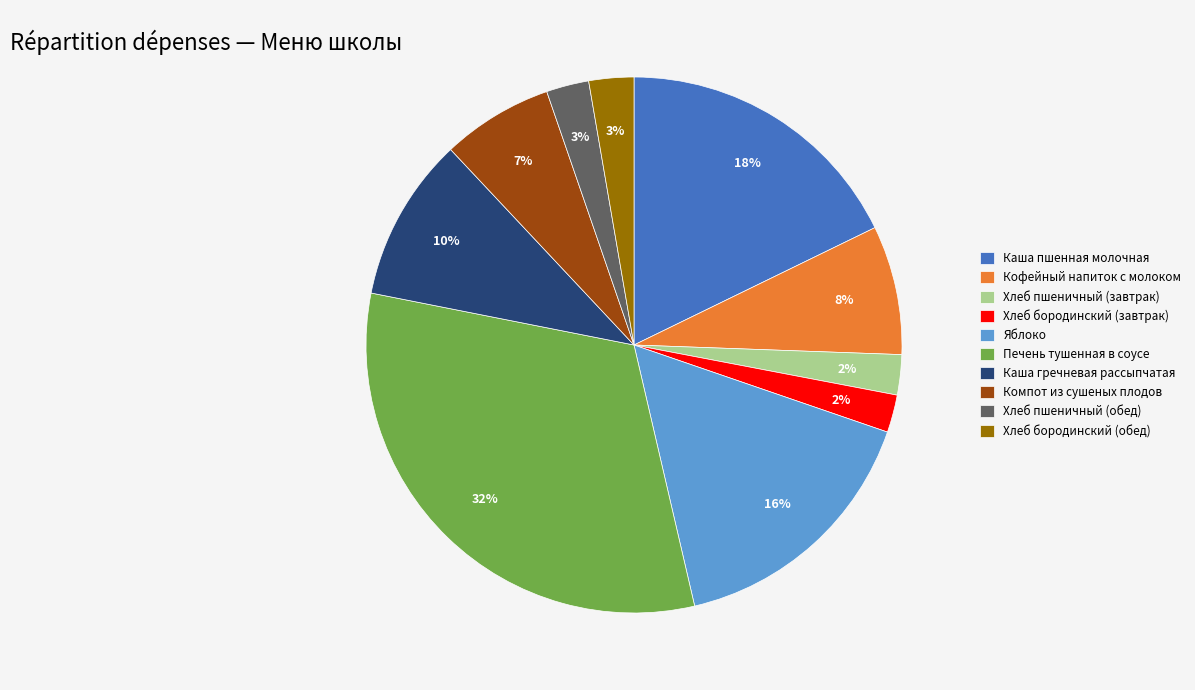

To the nearest percent, what percentage of the pie is Яблоко?

16%